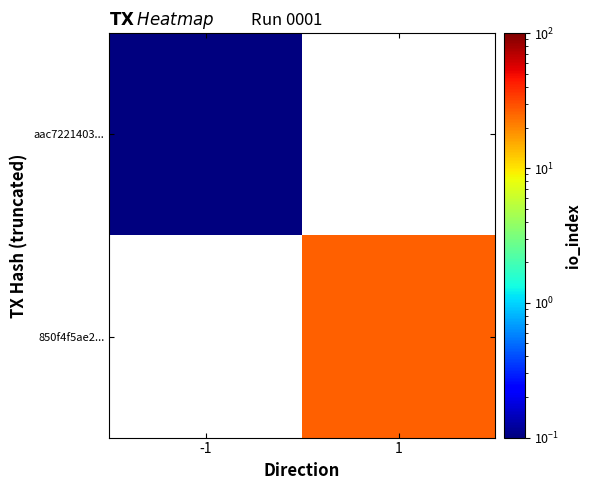

Which series has the largest range (max minus min)?

aac7221403...